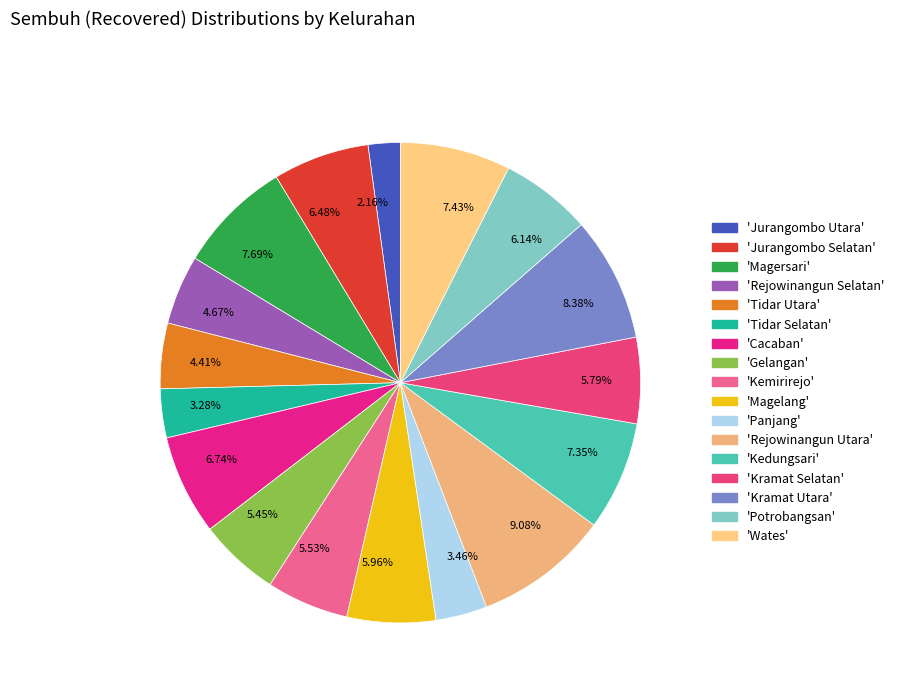

Approximately how many times larger is the value at 6.74% compared to 4.41%?

1.5